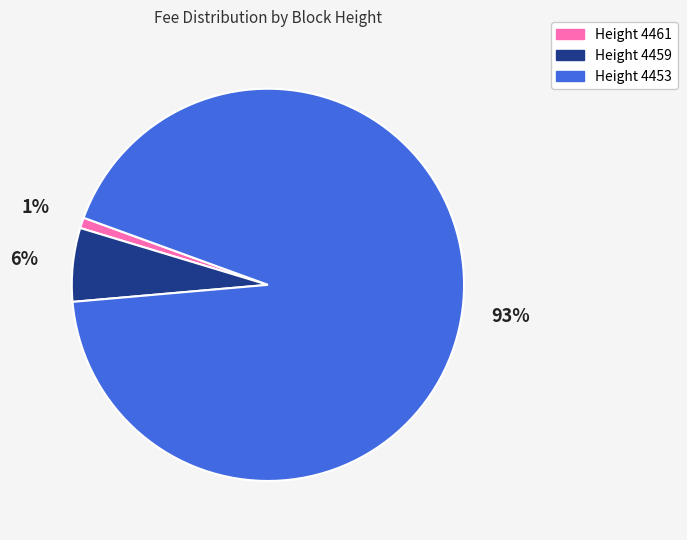

To the nearest percent, what is the average slice percentage?

33%